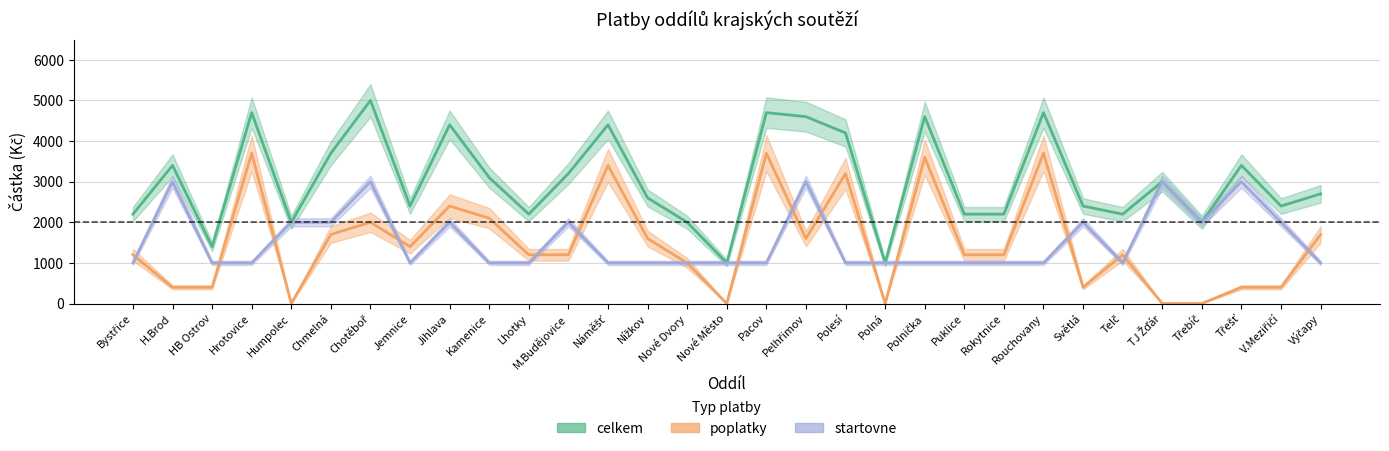

Does the chart have visible grid lines?

Yes